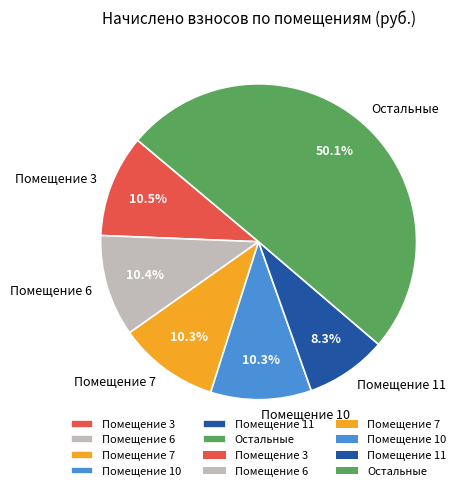

Combined, what portion of the pie is Помещение 3 and Помещение 11?

18.8%